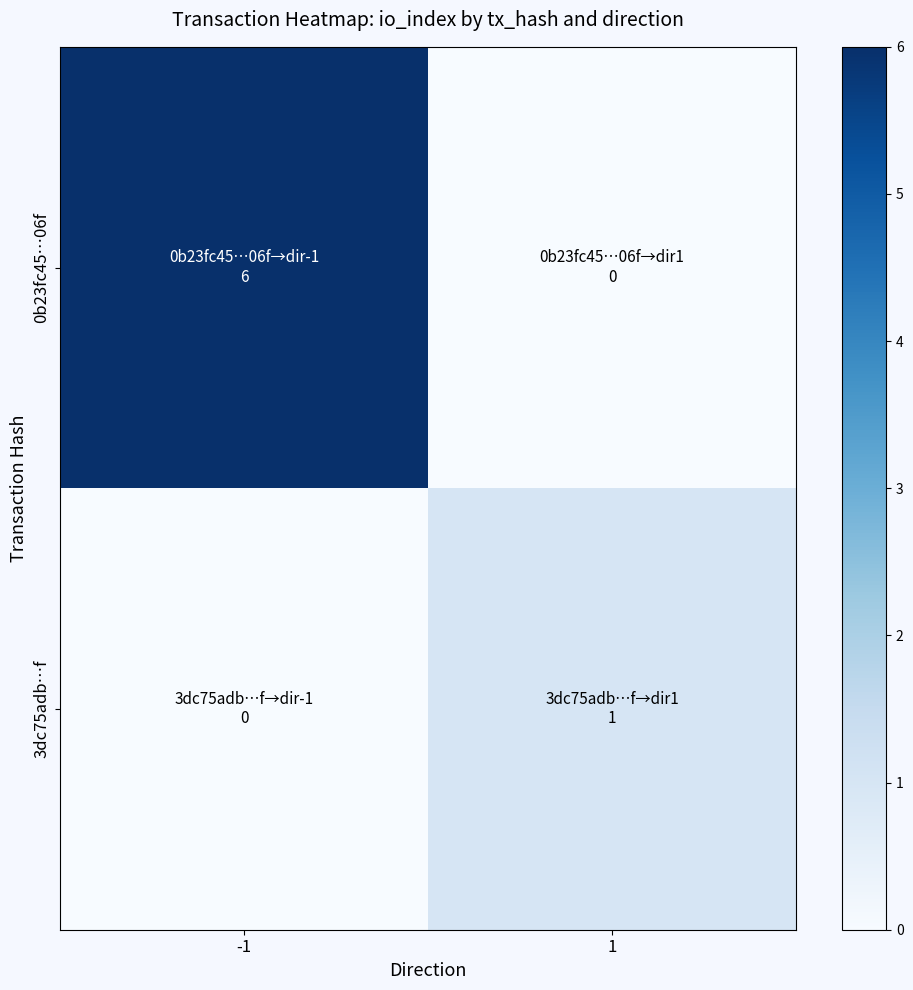

Reading right to left, what are all the values shown in this chart?

0b23fc45…06f: 1=0	-1=6
3dc75adb…f: 1=1	-1=0